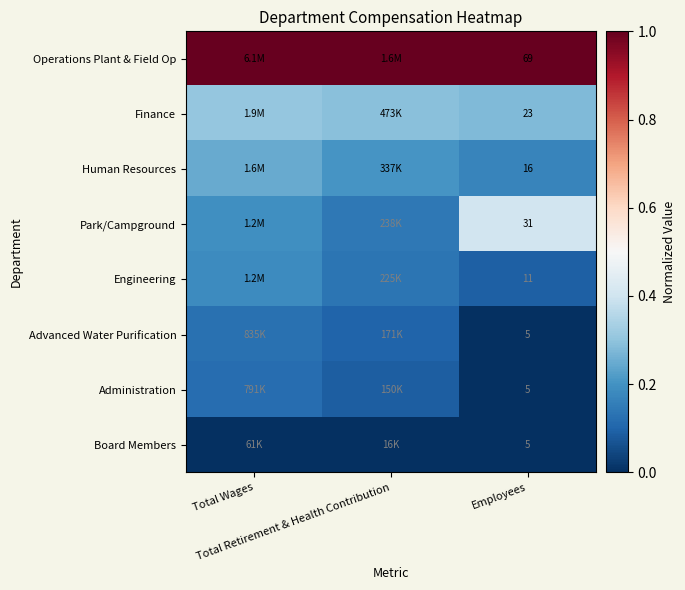

What is the maximum value for Administration?

0.1